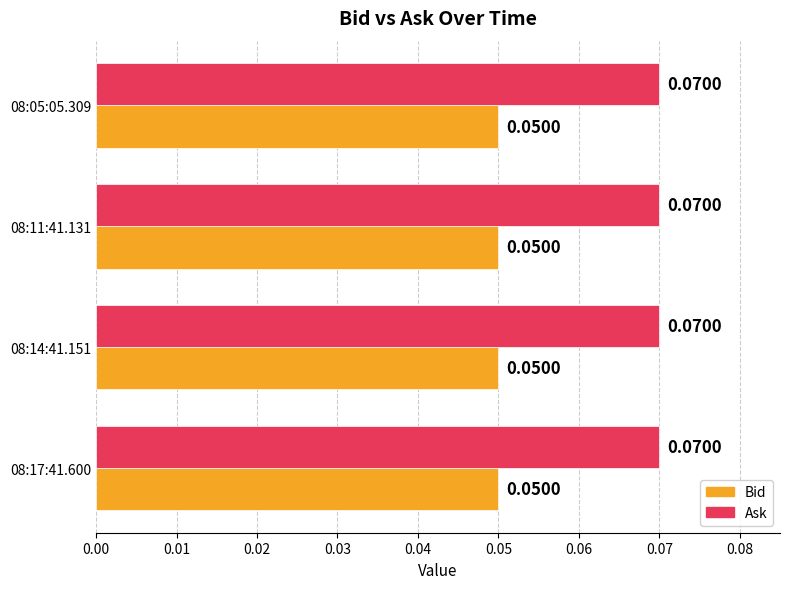

Rank the series by their average value, from lowest to highest.

Bid, Ask